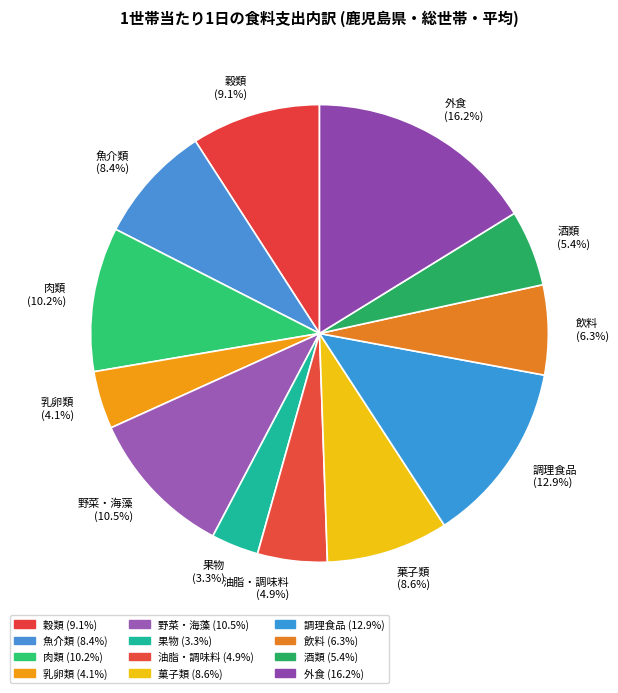

To the nearest percent, what is the difference between the 果物 and 菓子類 slice percentages?

5%